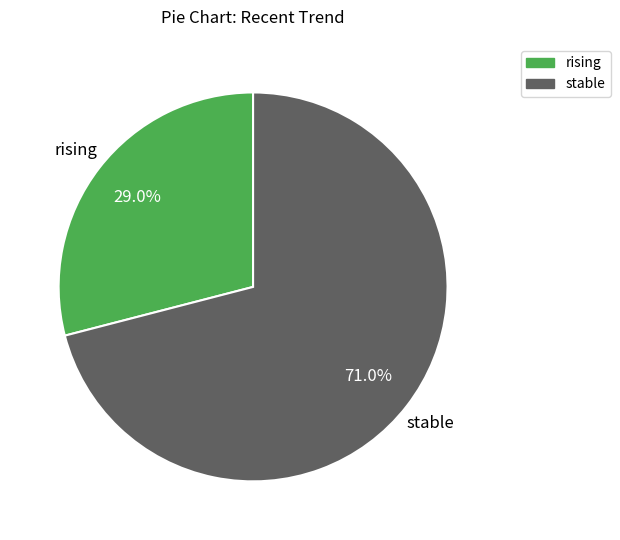

Combined, what portion of the pie is stable and rising?

100.0%